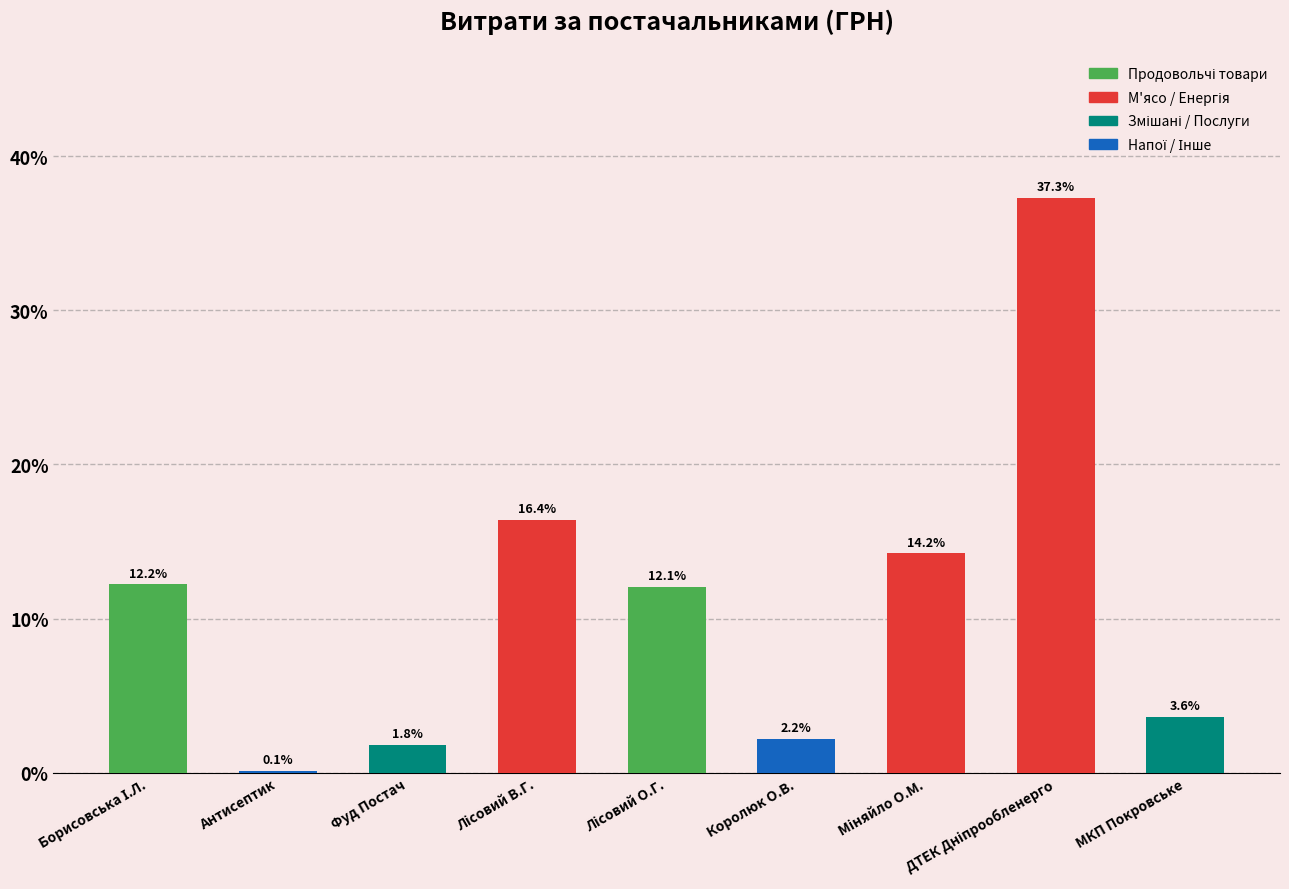

Reading right to left, list all the values displayed in this chart.

3.6	37.3	14.2	2.2	12.1	16.4	1.8	0.1	12.2